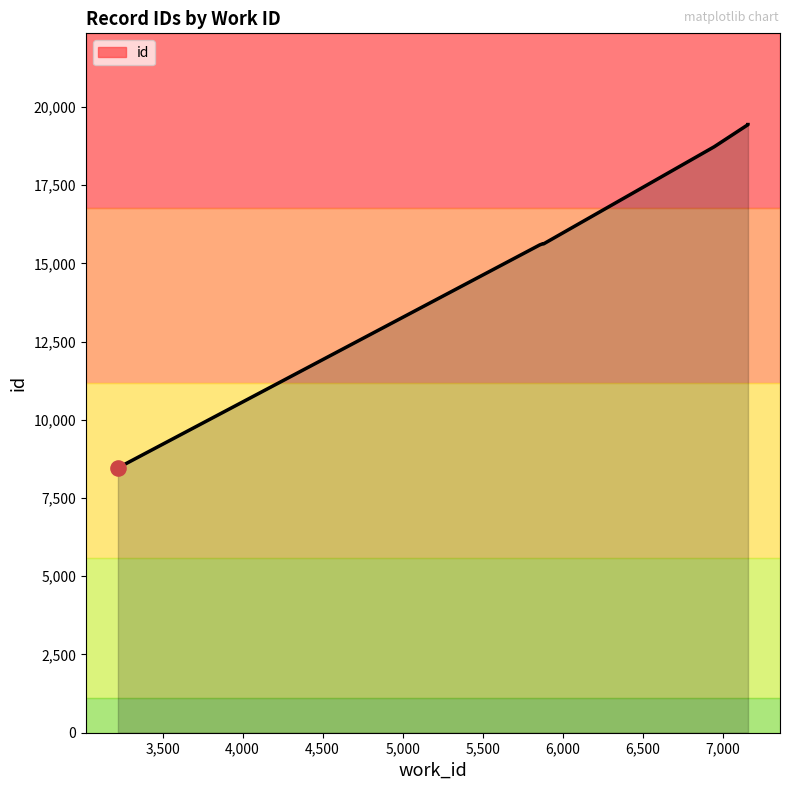

Which has a higher value, 5877 or 7159?

7159